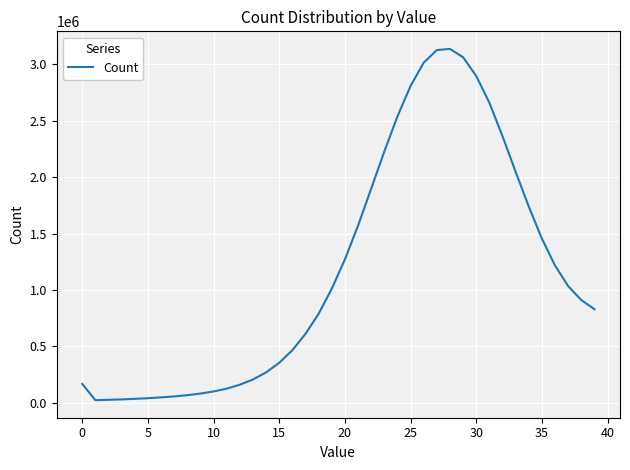

What is the minimum value shown in the chart?

24589